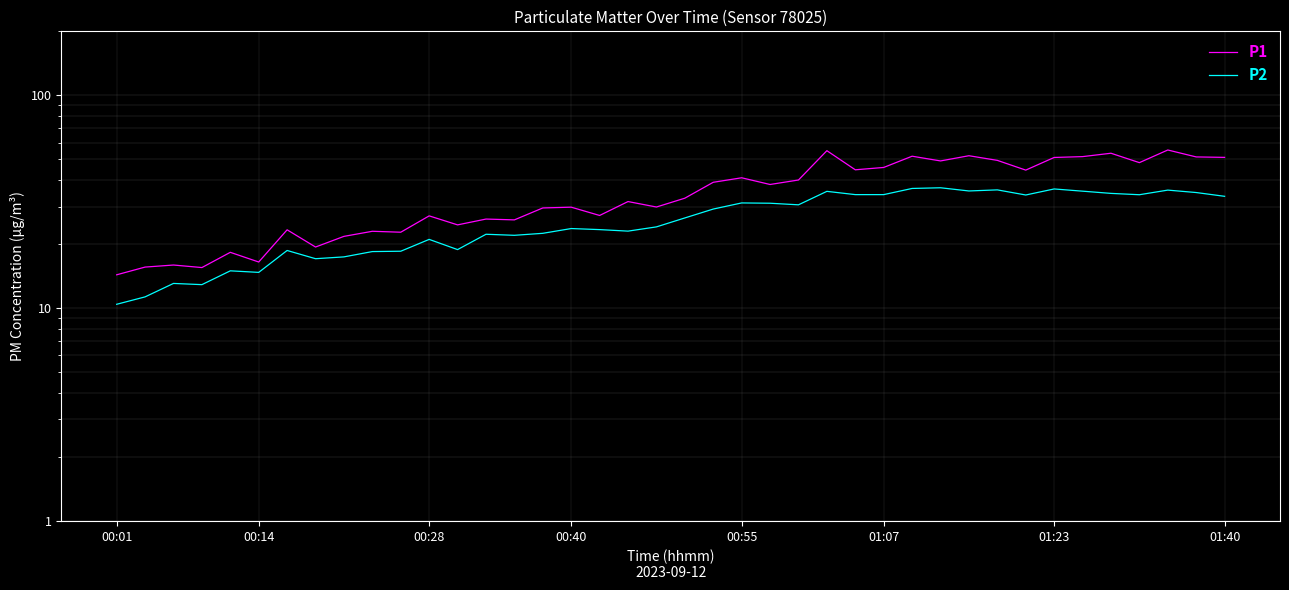

How many data points does each series have?

40